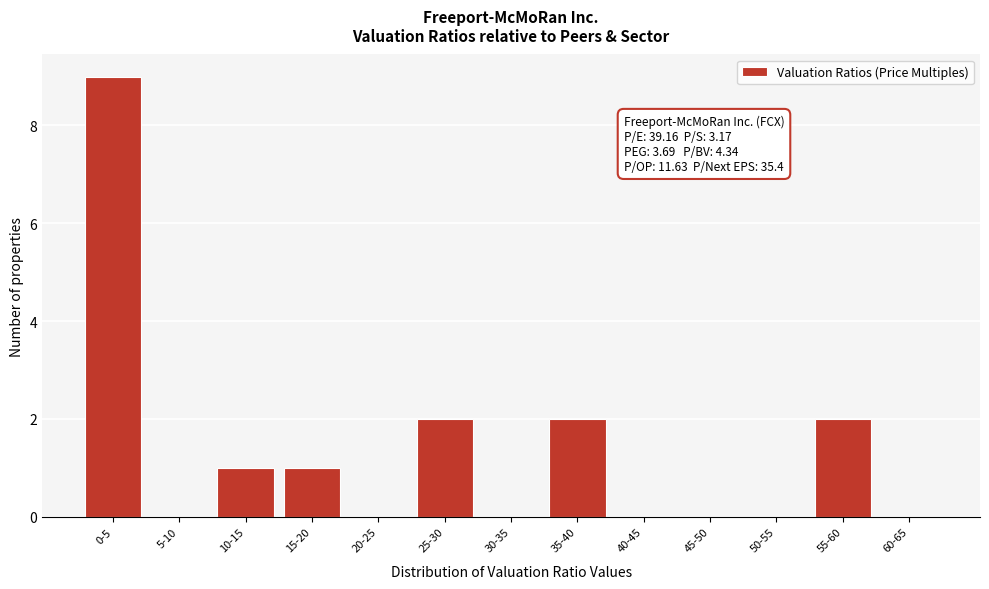

Reading left to right, extract all data points from this chart.

0-5=9	5-10=0	10-15=1	15-20=1	20-25=0	25-30=2	30-35=0	35-40=2	40-45=0	45-50=0	50-55=0	55-60=2	60-65=0